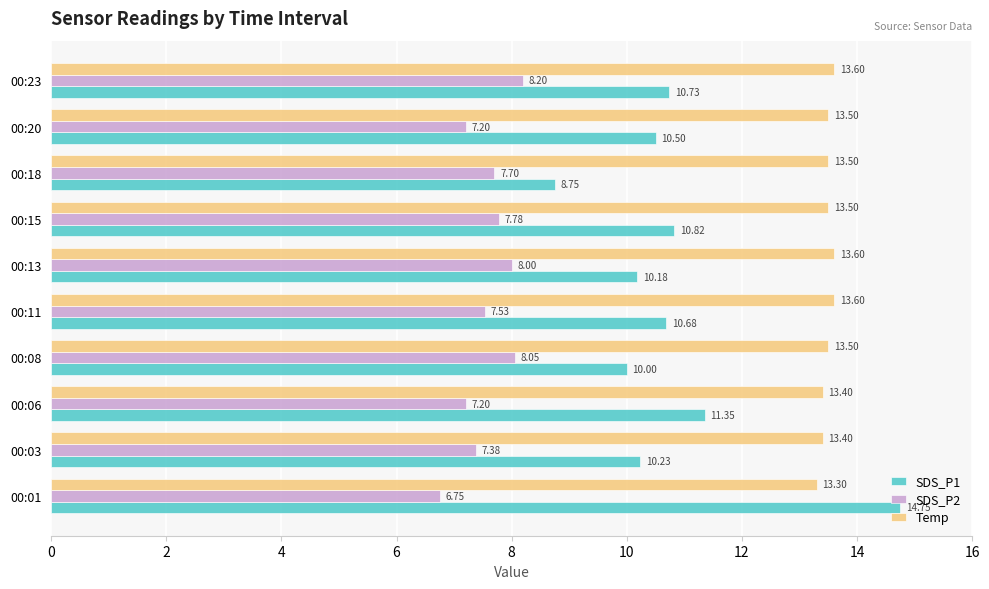

What is the sum of all SDS_P1 values?

108.0